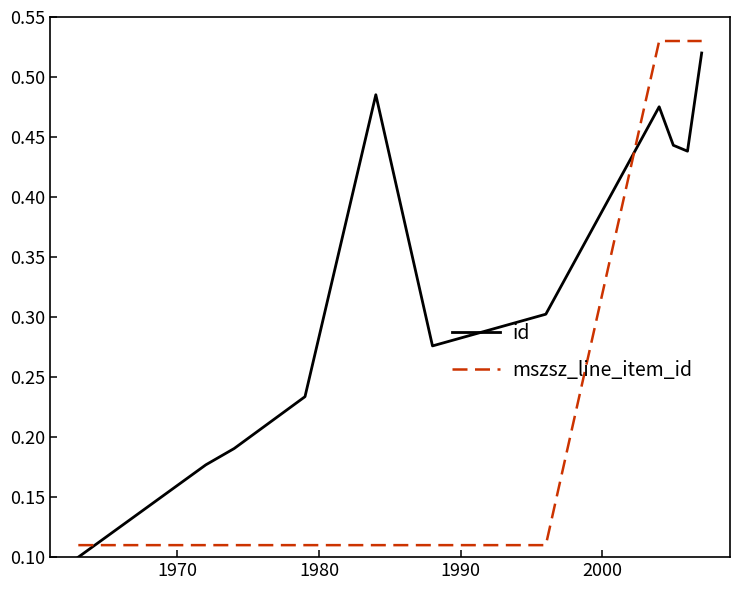

How many interior local peaks does the id series have?

2